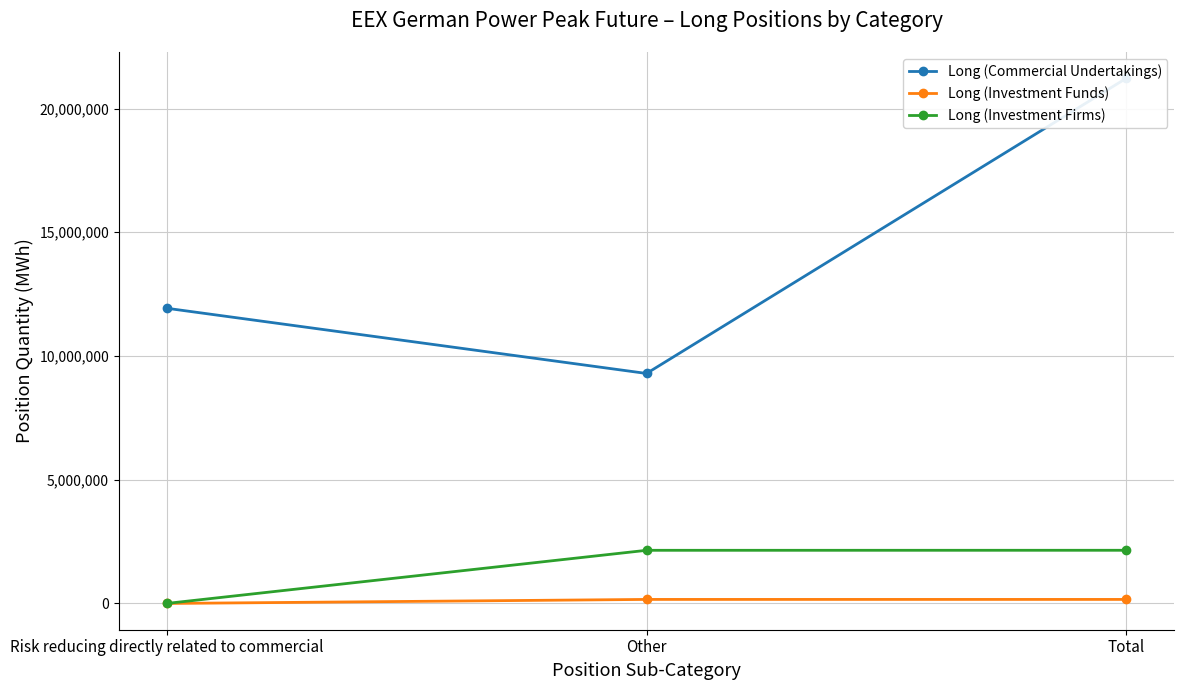

What is the average value of the Long (Investment Funds) series?

108760